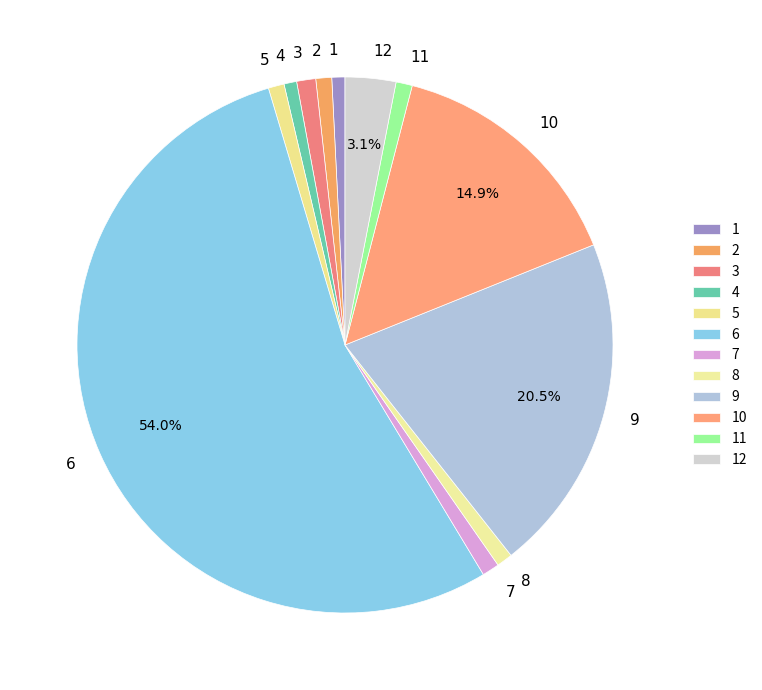

Is it true that 10 is 15% of the pie?

True